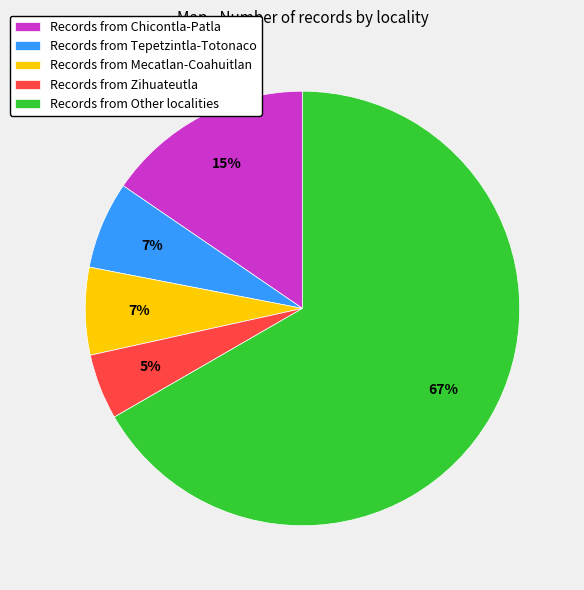

How many segments does this pie chart have?

5